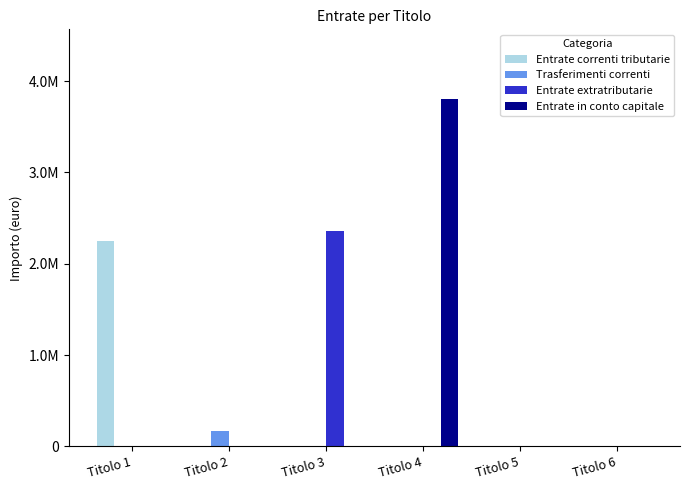

Does the chart contain stacked bars?

No